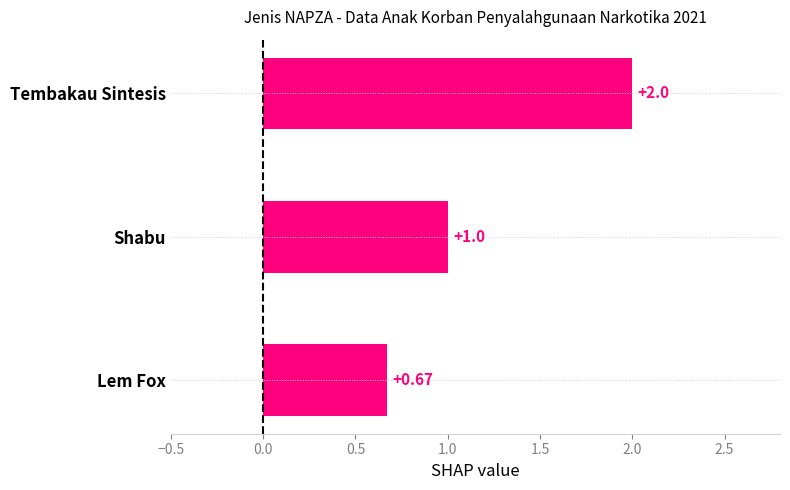

Rank the categories by value from highest to lowest.

Tembakau Sintesis, Shabu, Lem Fox